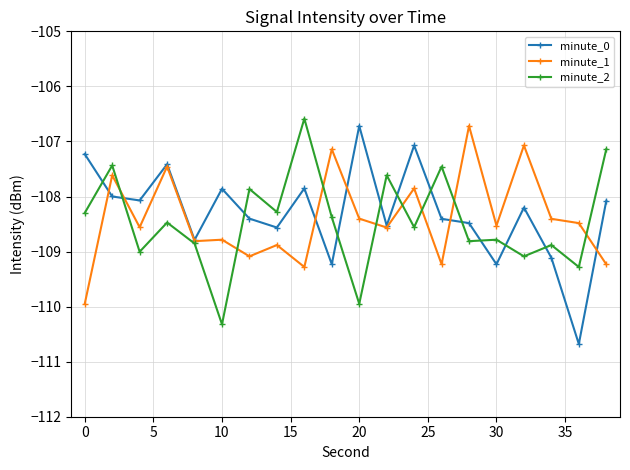

True or false: minute_2 has more than 0 interior local peaks.

True